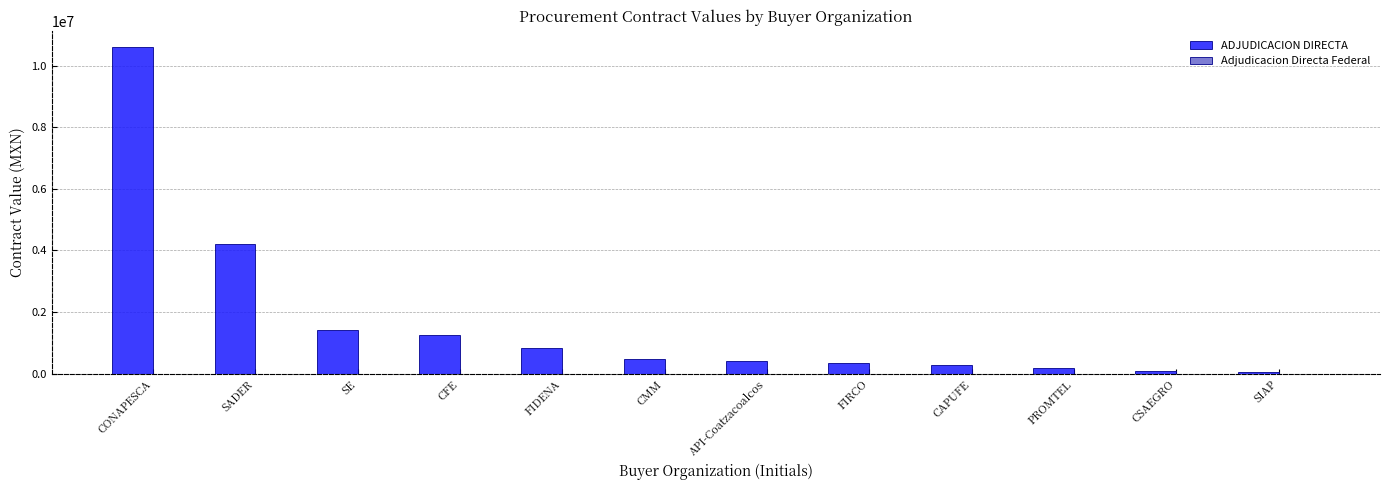

What is the label of the 7th bar from the right?

CMM